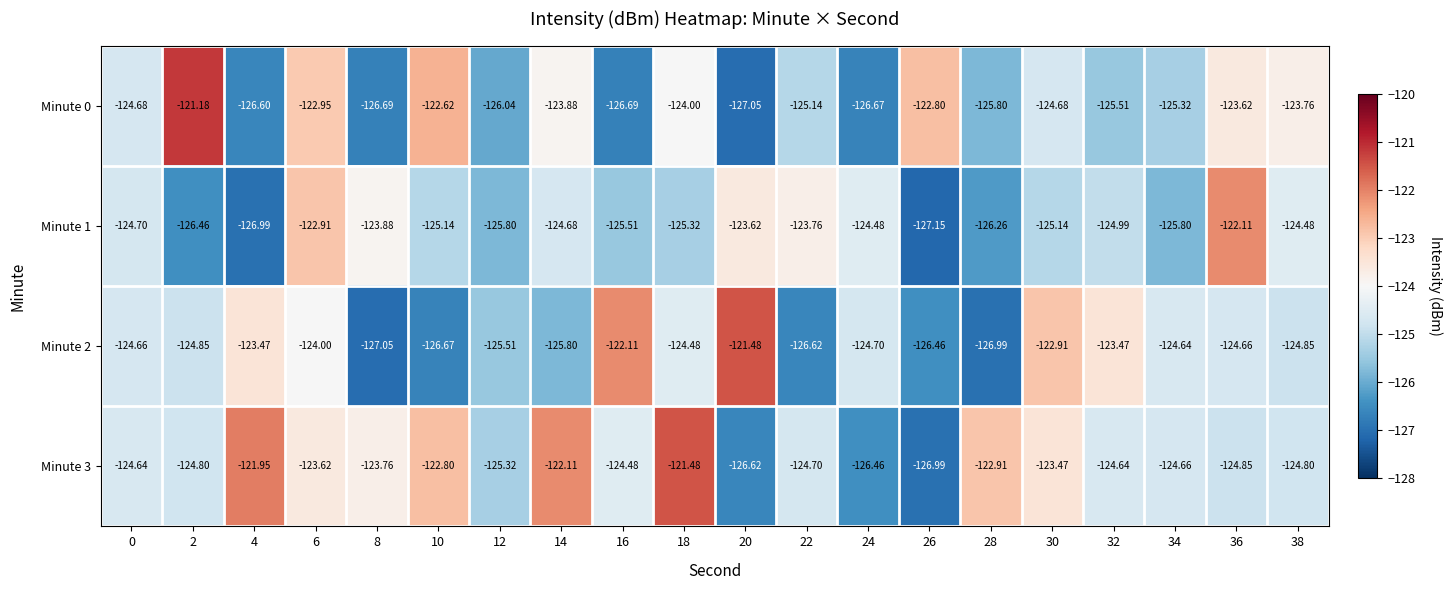

What is the minimum value shown in the chart?

-127.1